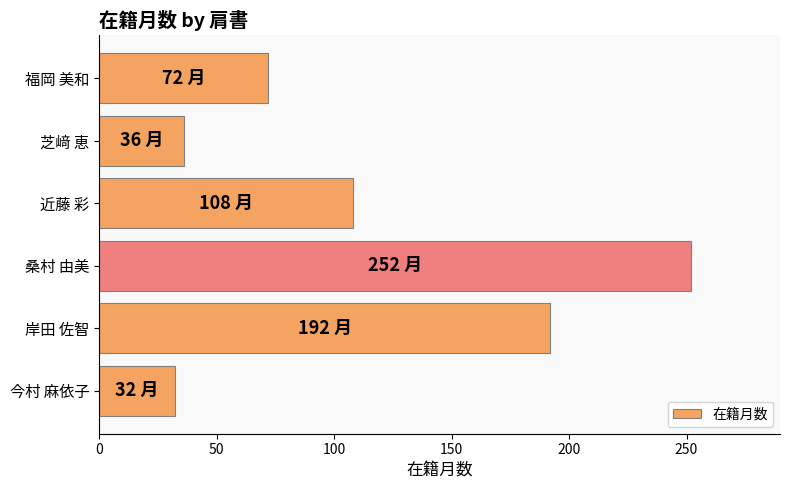

What is the average value?

115